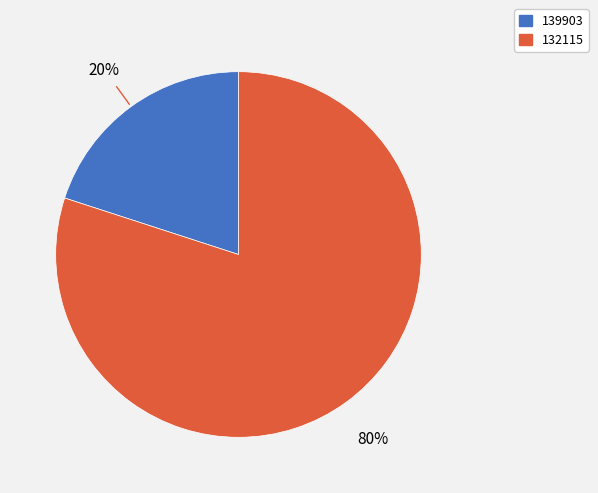

Does any single category account for the majority?

Yes